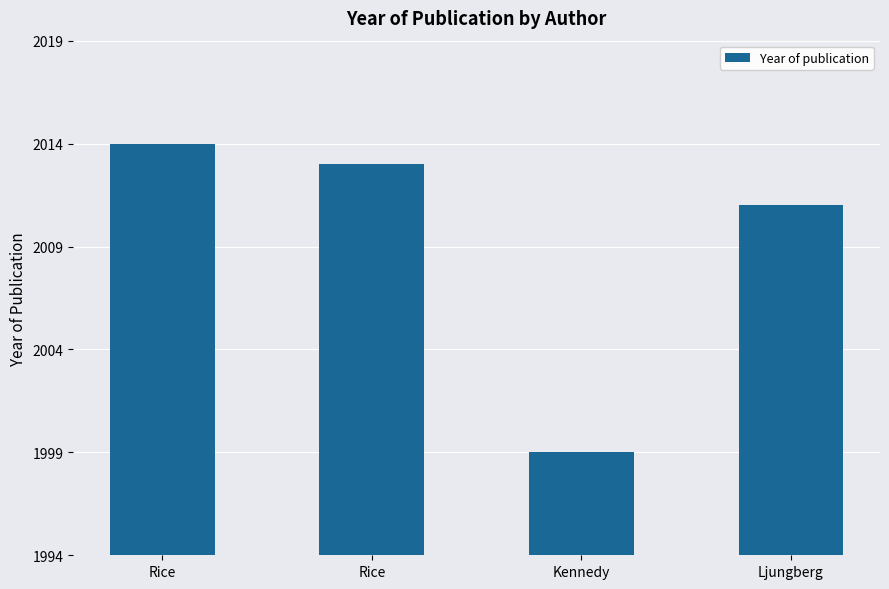

The chart shows a value of 861 at Ljungberg. True or false?

False